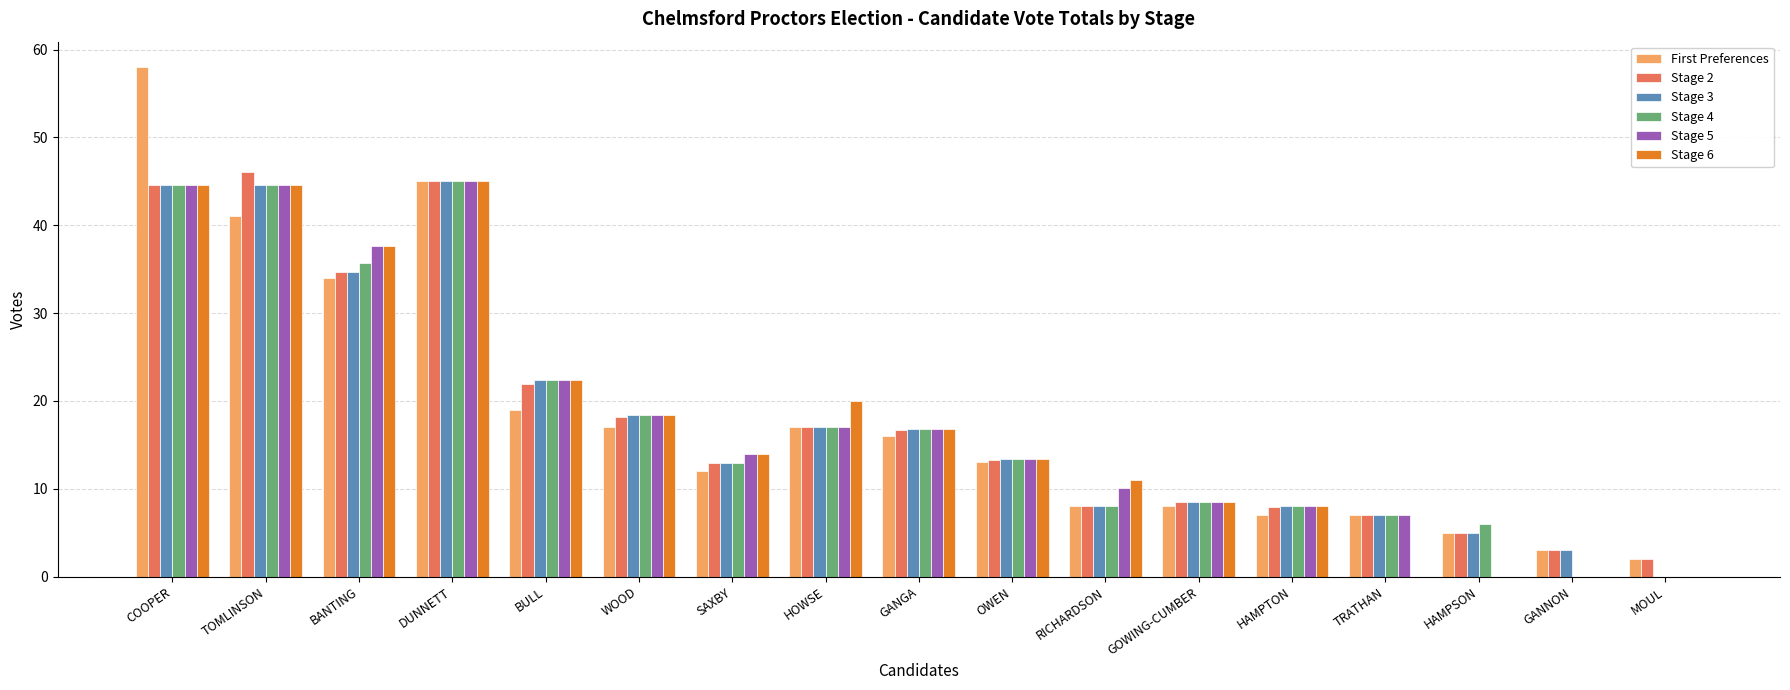

What is the highest value of the Stage 6 series?

45.0